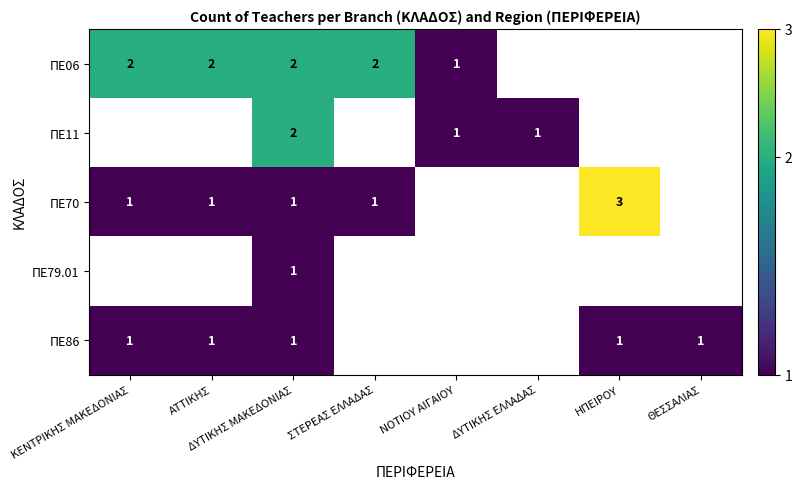

Is the value of ΠΕ86 at ΘΕΣΣΑΛΙΑΣ greater than the value of ΠΕ11 at ΚΕΝΤΡΙΚΗΣ ΜΑΚΕΔΟΝΙΑΣ?

Yes